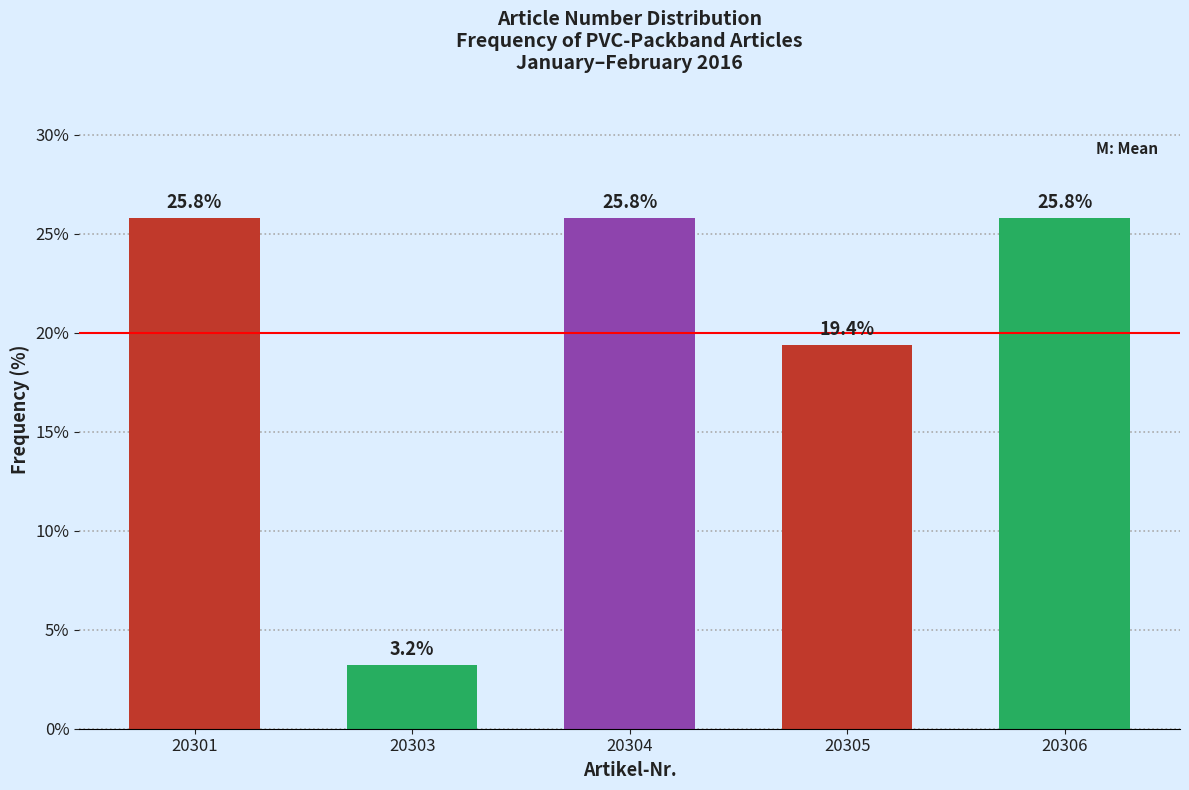

Reading right to left, transcribe all the data shown in this chart.

20306=25.8	20305=19.4	20304=25.8	20303=3.2	20301=25.8